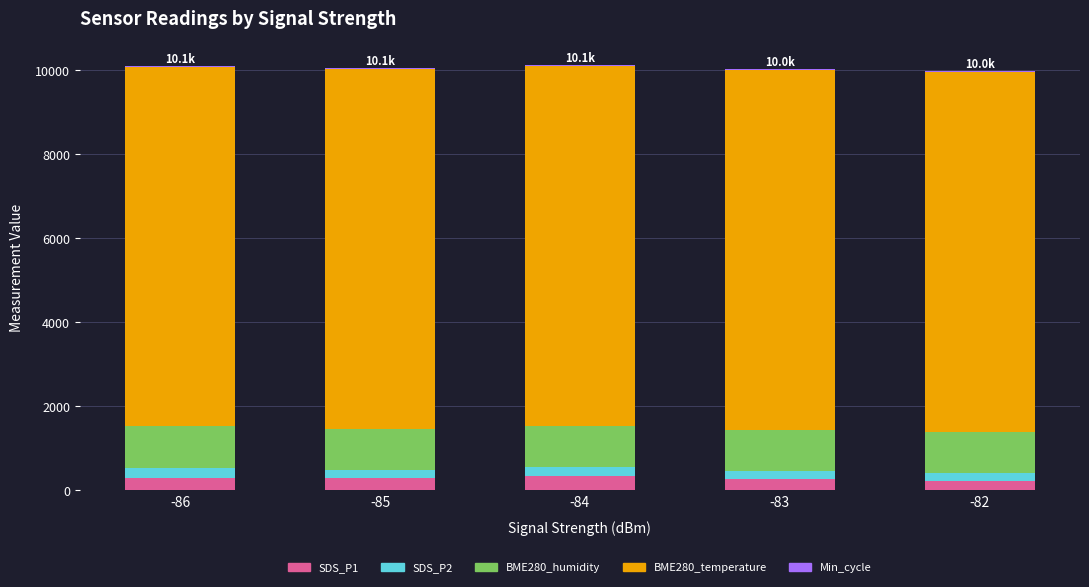

What is the highest value of the SDS_P1 series?

330.9